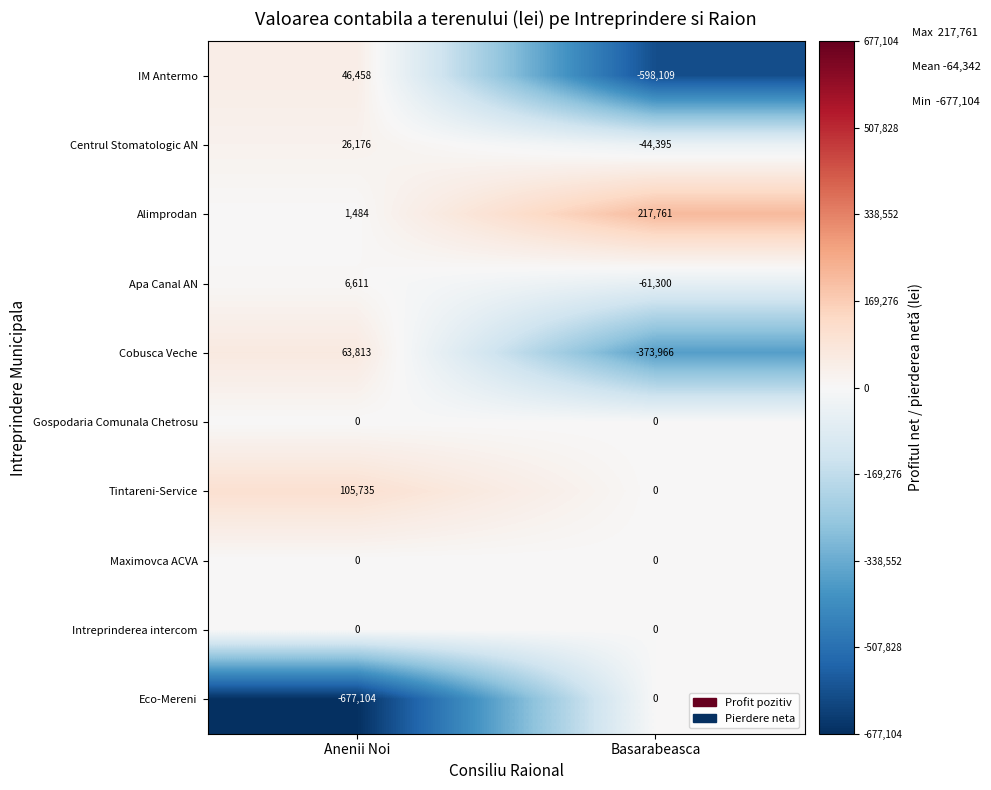

What is the total value across all series at Anenii Noi?

-426827